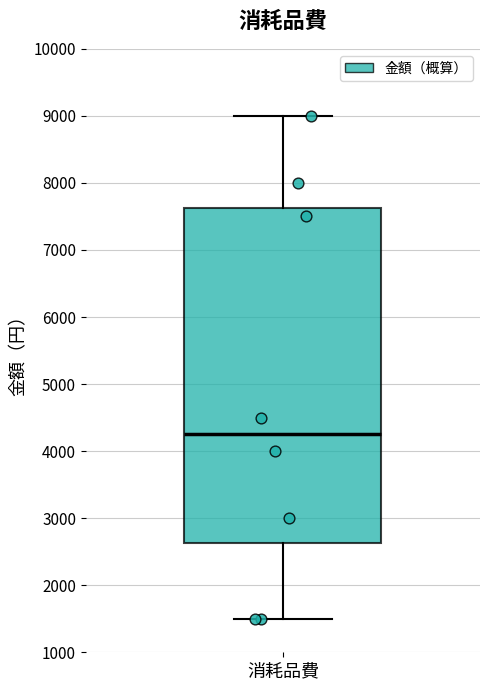

Transcribe this box plot: give where the median line is, the range the box spans, and where the two whiskers end, as read against the y-axis. The values are not printed on the chart, so give them approximately, as read against the axis.

median 4300, box 2600 to 7600, whiskers 1500 to 9000